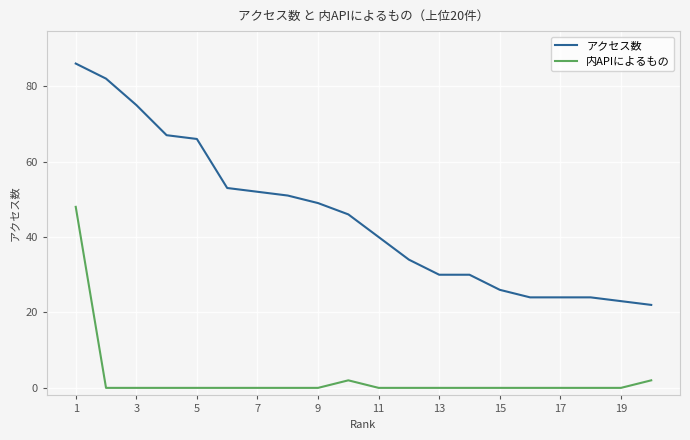

What is the minimum value for アクセス数?

22